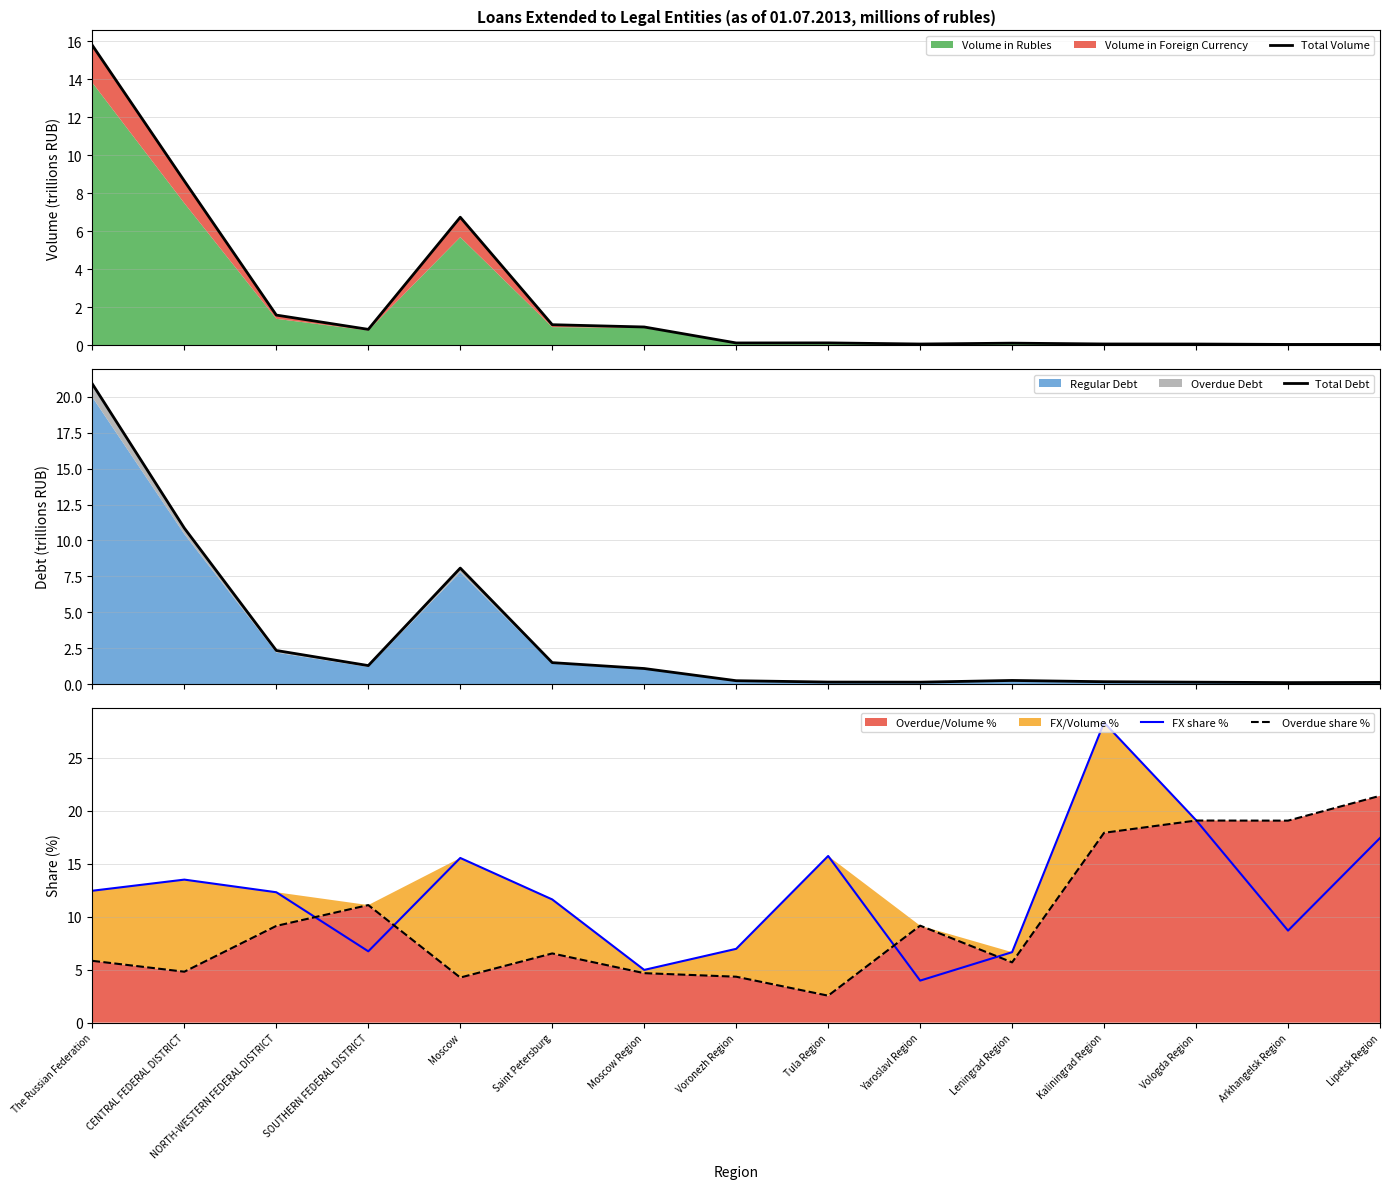

Where is the first local maximum for FX share %?

CENTRAL FEDERAL DISTRICT